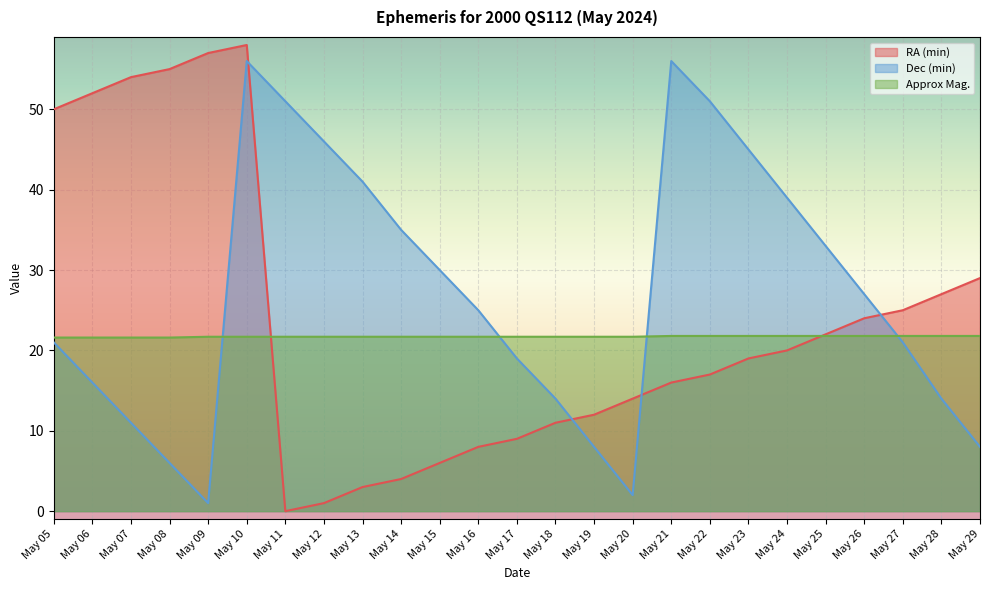

Does the chart display data point markers on the line(s)?

No